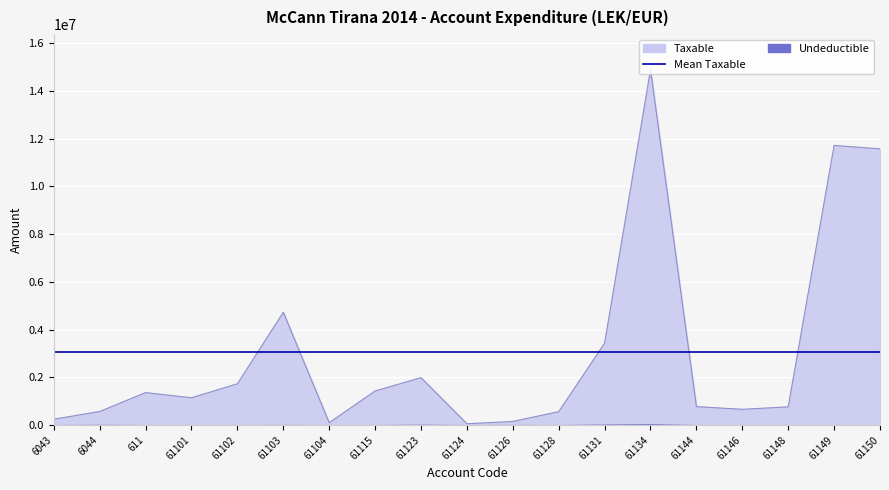

What position from the left is 61104?

7